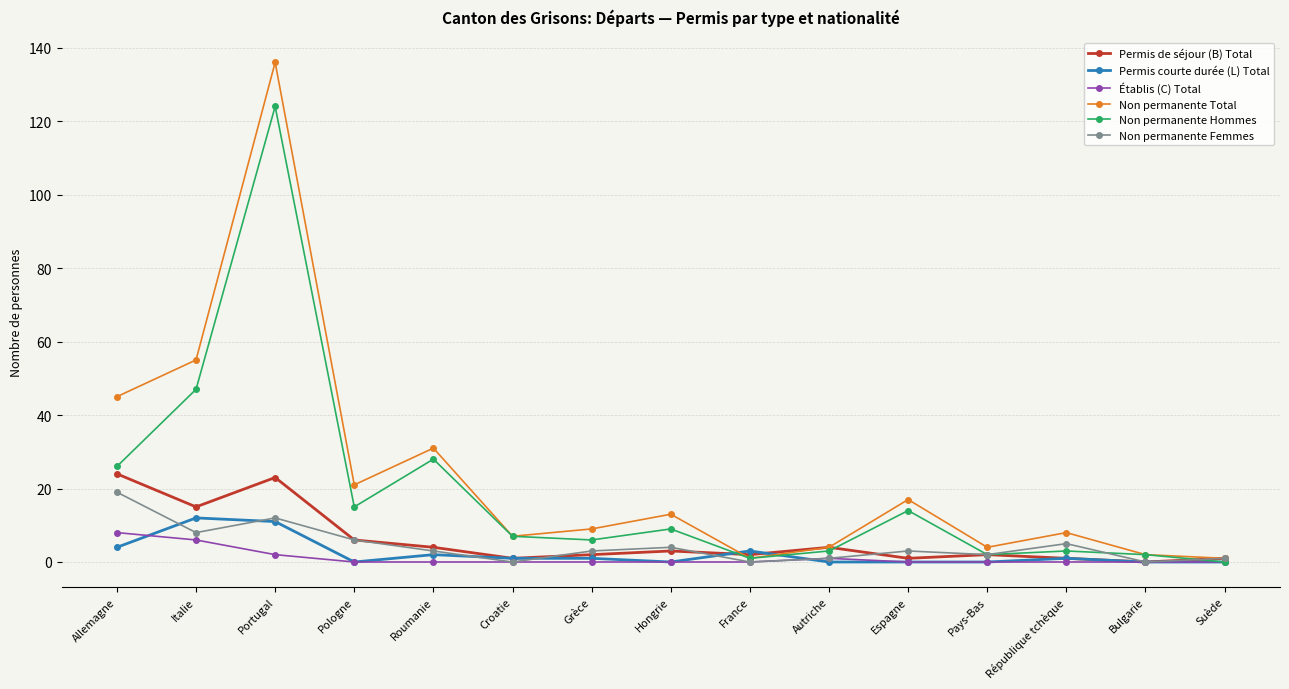

What is the total value across all series at Pologne?

48